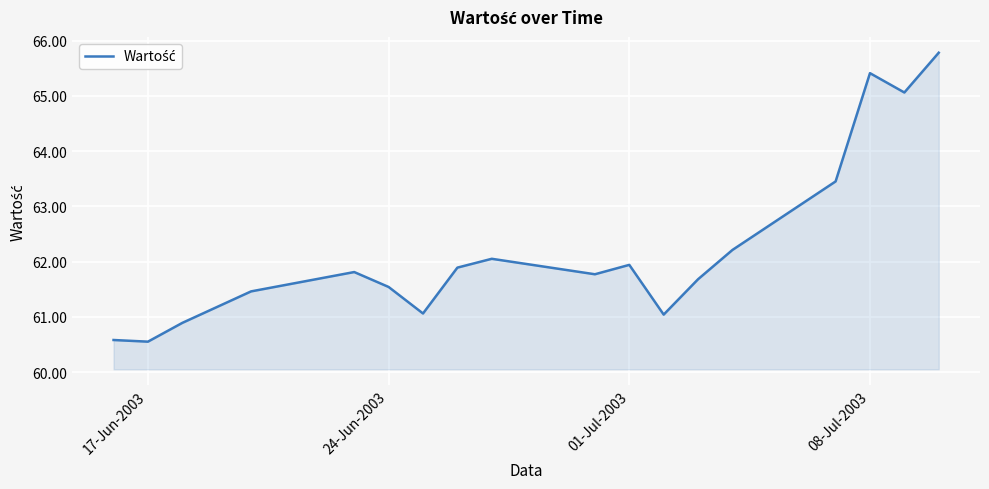

Count the number of categories in the chart.

18